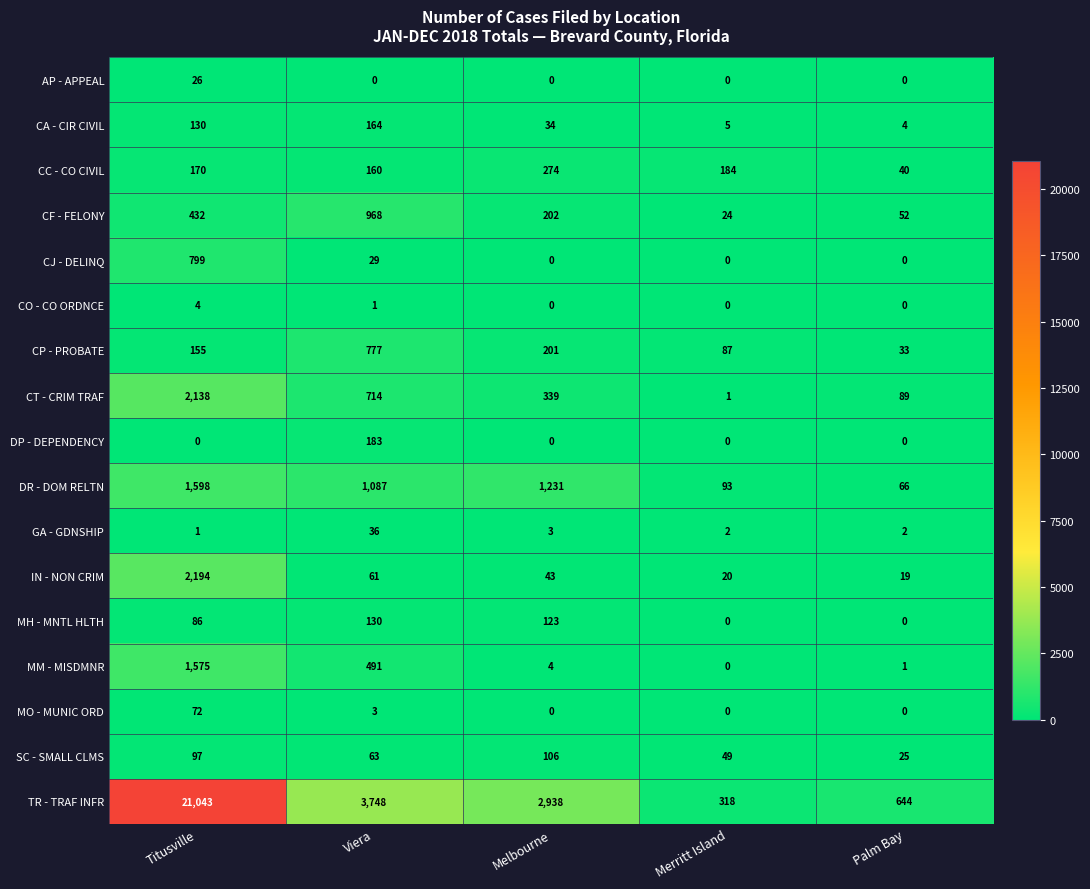

At how many categories does at least one series exceed 18867?

1